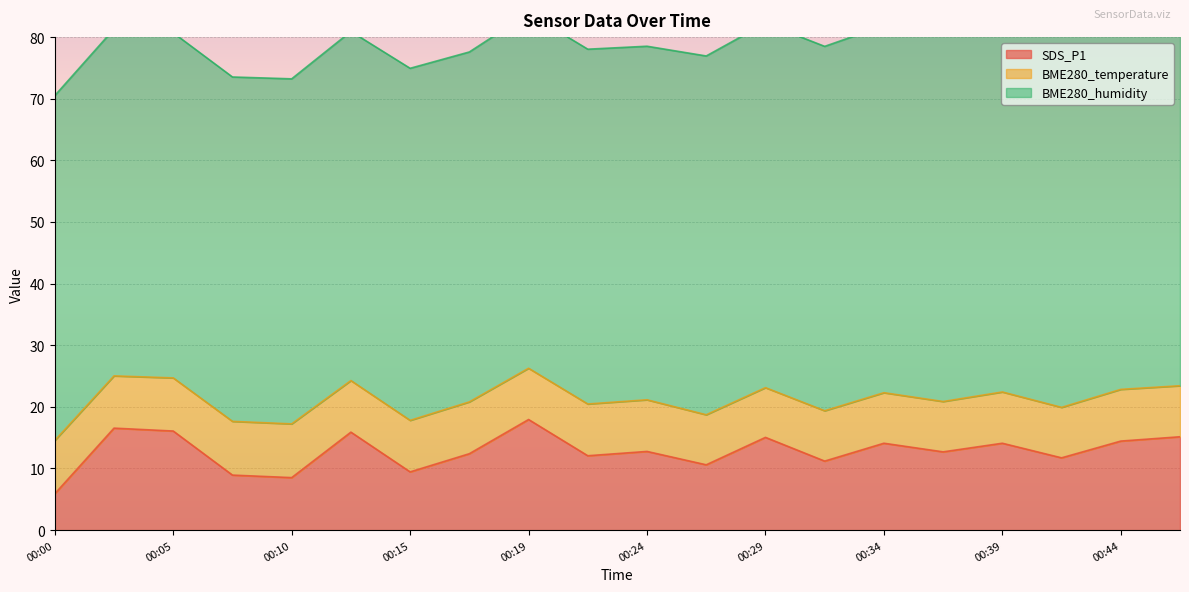

Which series has the largest total across all categories?

BME280_humidity